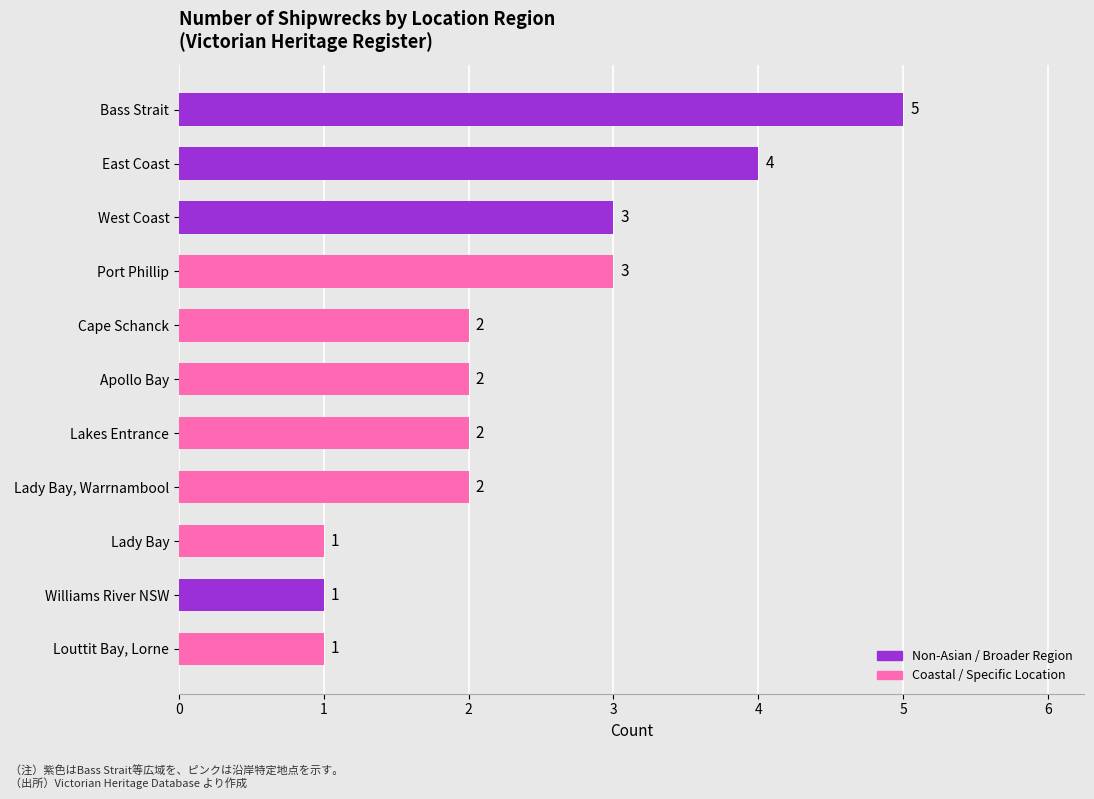

What is the minimum value shown in the chart?

1